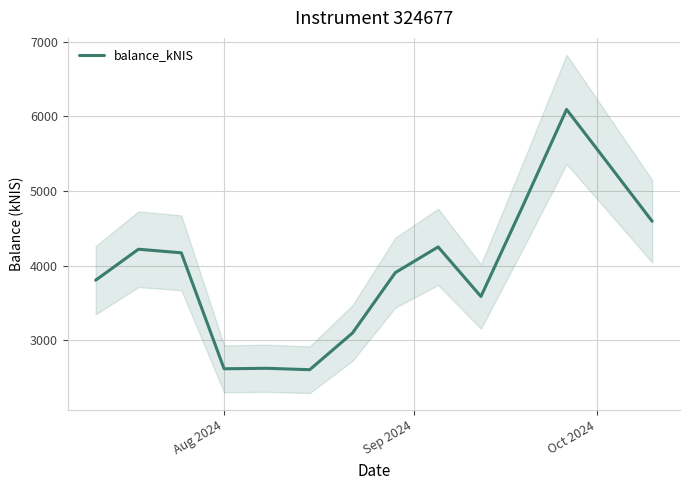

How many data points does each series have?

14